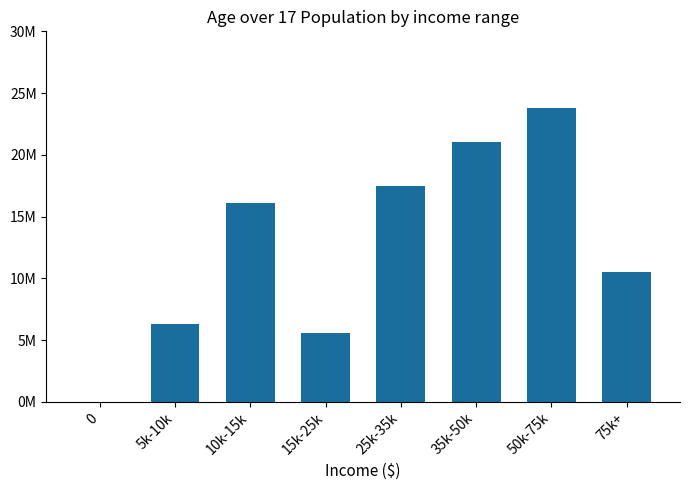

What is the value of the 8th bar from the left?

10500000